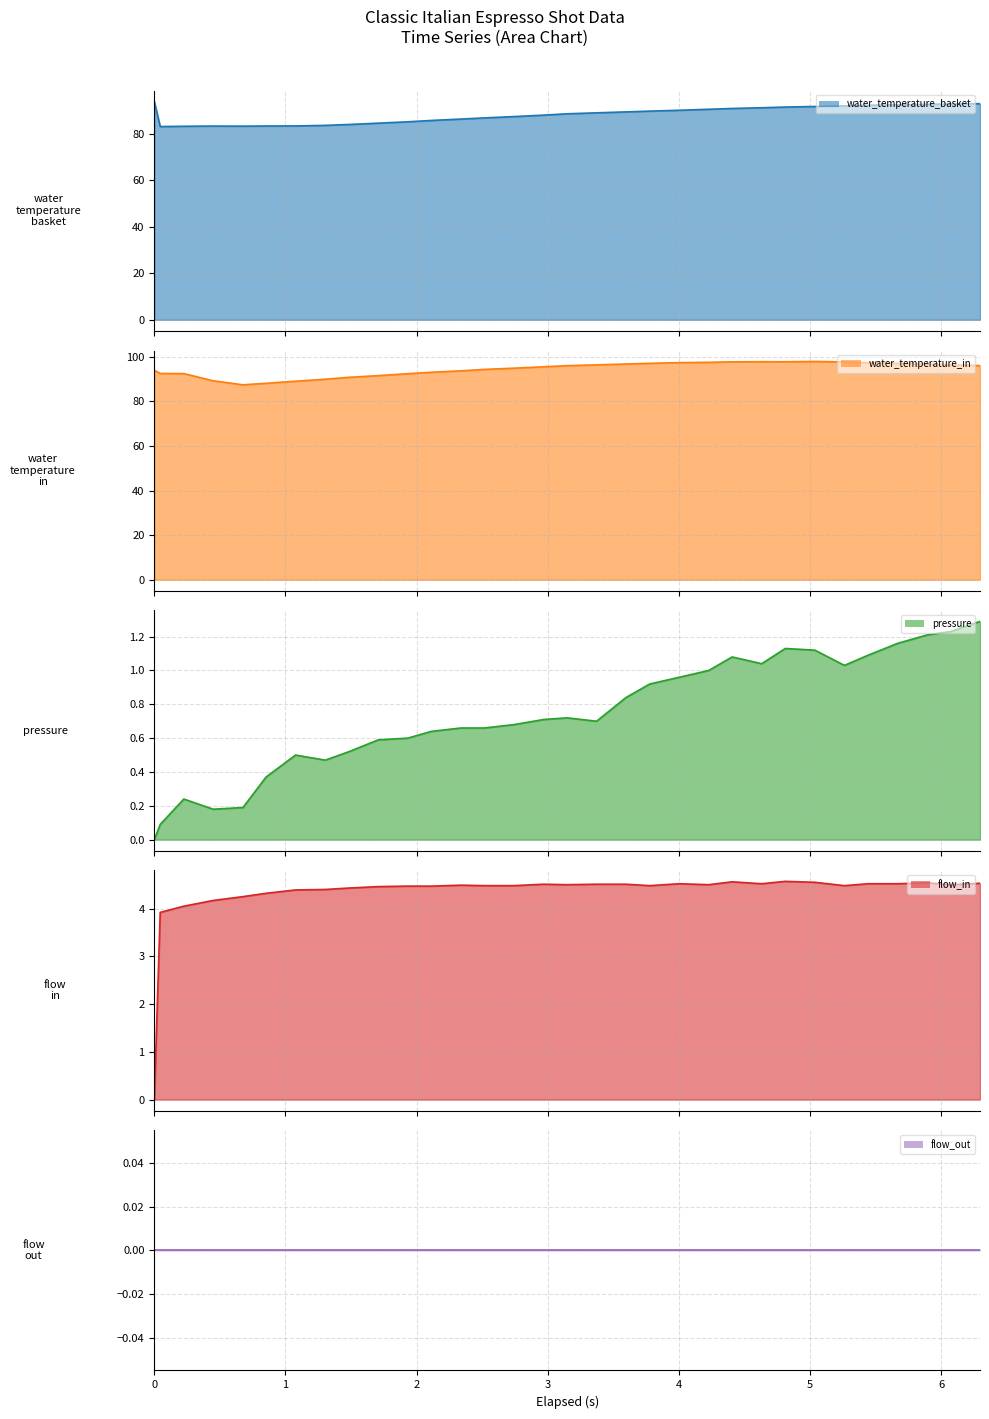

What is the maximum value shown in the chart?

97.9